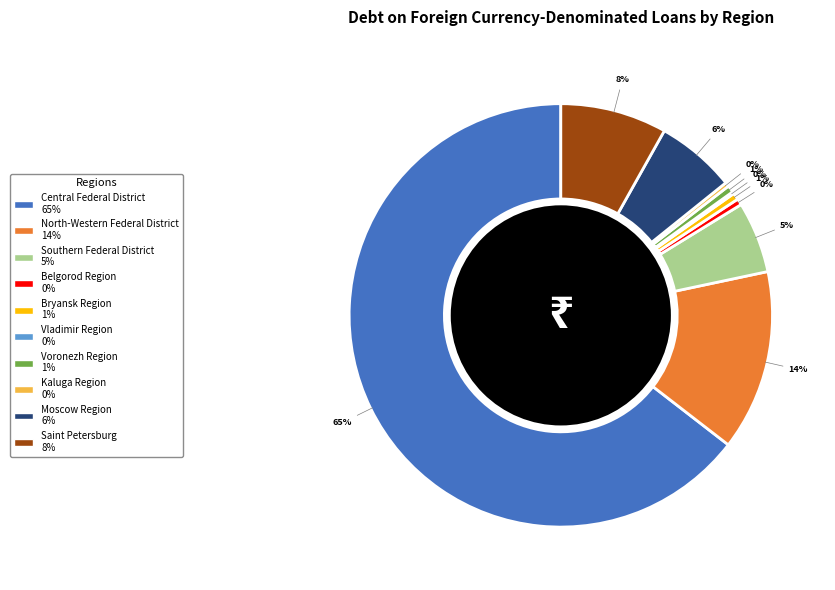

Which slice is the largest?

Central Federal District